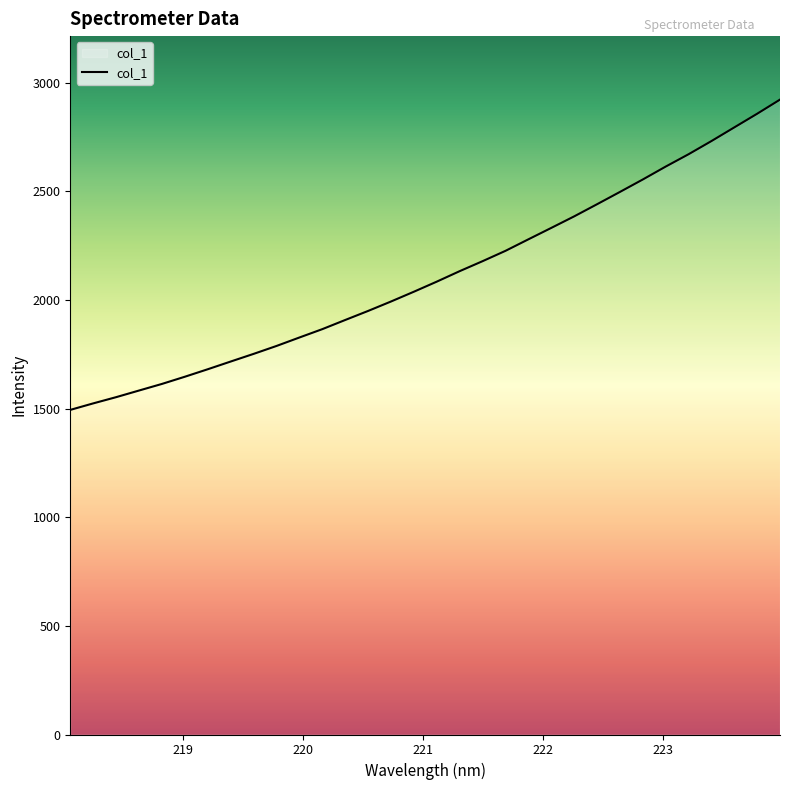

What is the difference between the maximum and minimum values?

1427.7